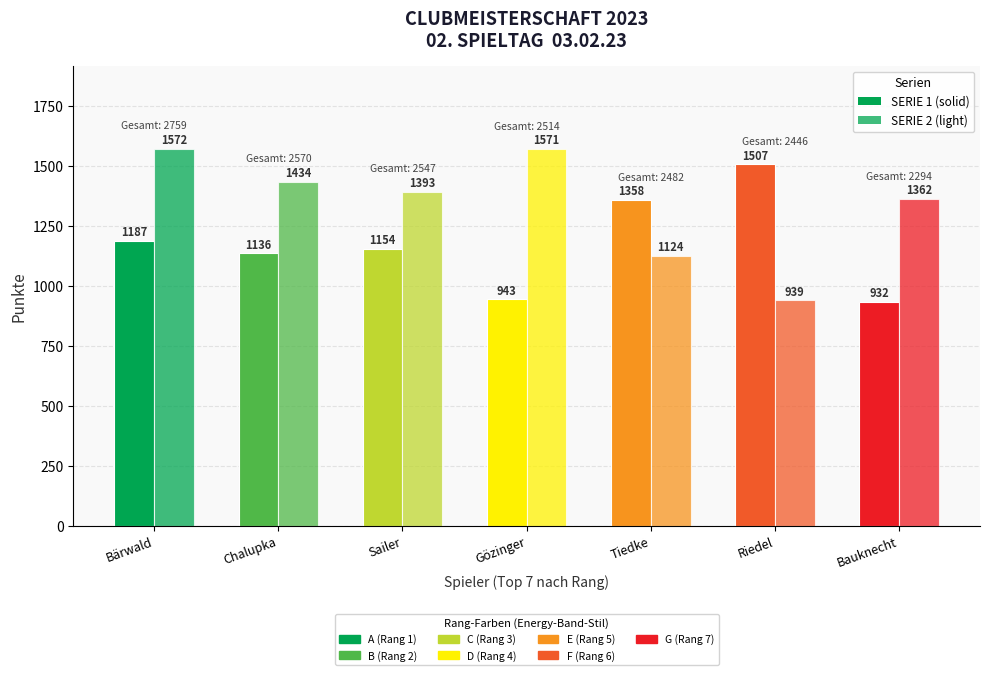

The value of SERIE 1 at Riedel is 1507. True or false?

True